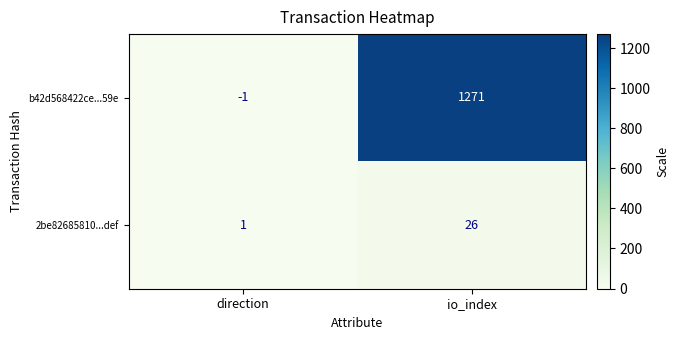

What is the total value across all series at io_index?

1297